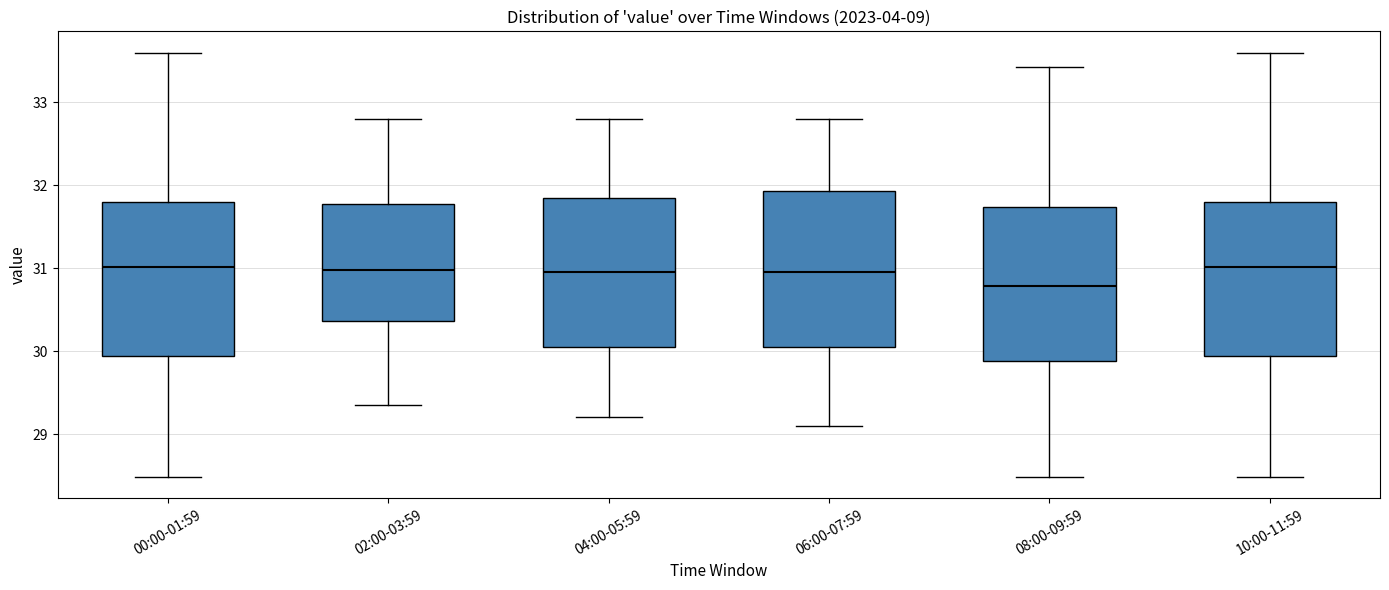

Reading left to right, read every box against the y-axis: the position of its median line, the range the box covers, and the ends of its whiskers. The values are not printed on the chart, so give them approximately, as read against the axis.

00:00-01:59: median 31.0, box 29.9 to 31.8, whiskers 28.5 to 33.6
02:00-03:59: median 31.0, box 30.4 to 31.8, whiskers 29.4 to 32.8
04:00-05:59: median 31.0, box 30.1 to 31.9, whiskers 29.2 to 32.8
06:00-07:59: median 31.0, box 30.1 to 31.9, whiskers 29.1 to 32.8
08:00-09:59: median 30.8, box 29.9 to 31.7, whiskers 28.5 to 33.4
10:00-11:59: median 31.0, box 29.9 to 31.8, whiskers 28.5 to 33.6